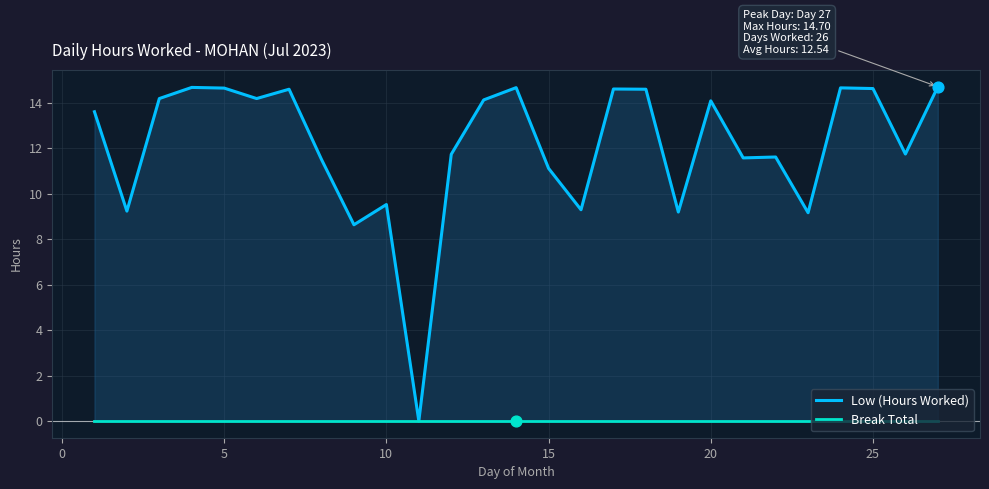

Which series reaches the minimum Y coordinate?

Low (Hours Worked)